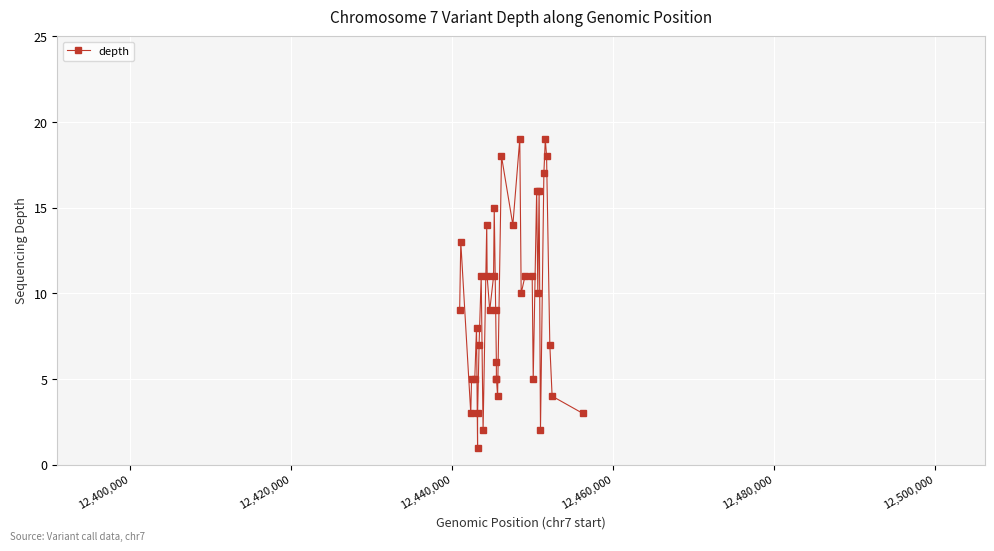

Does the chart display data point markers on the line(s)?

Yes